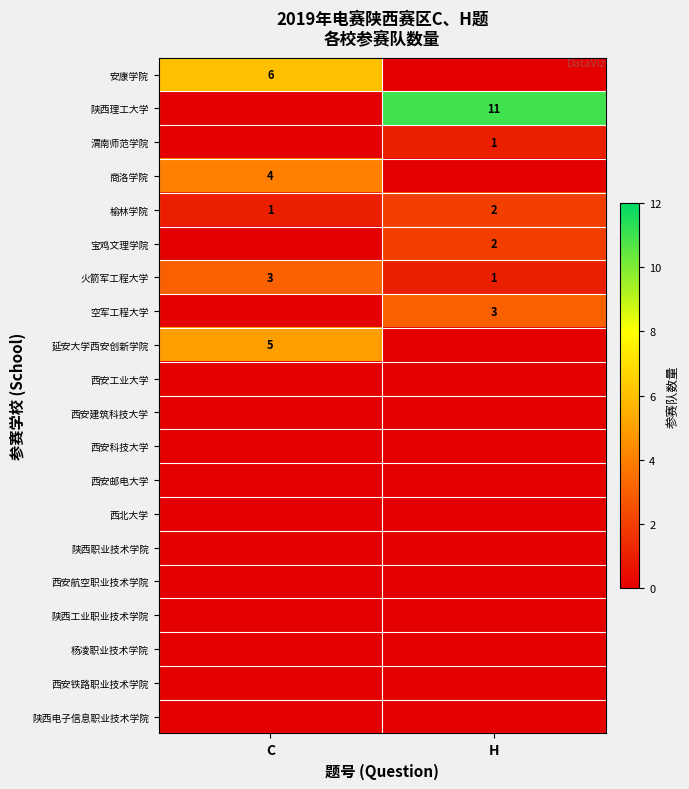

What is the total value across all series at C?

19